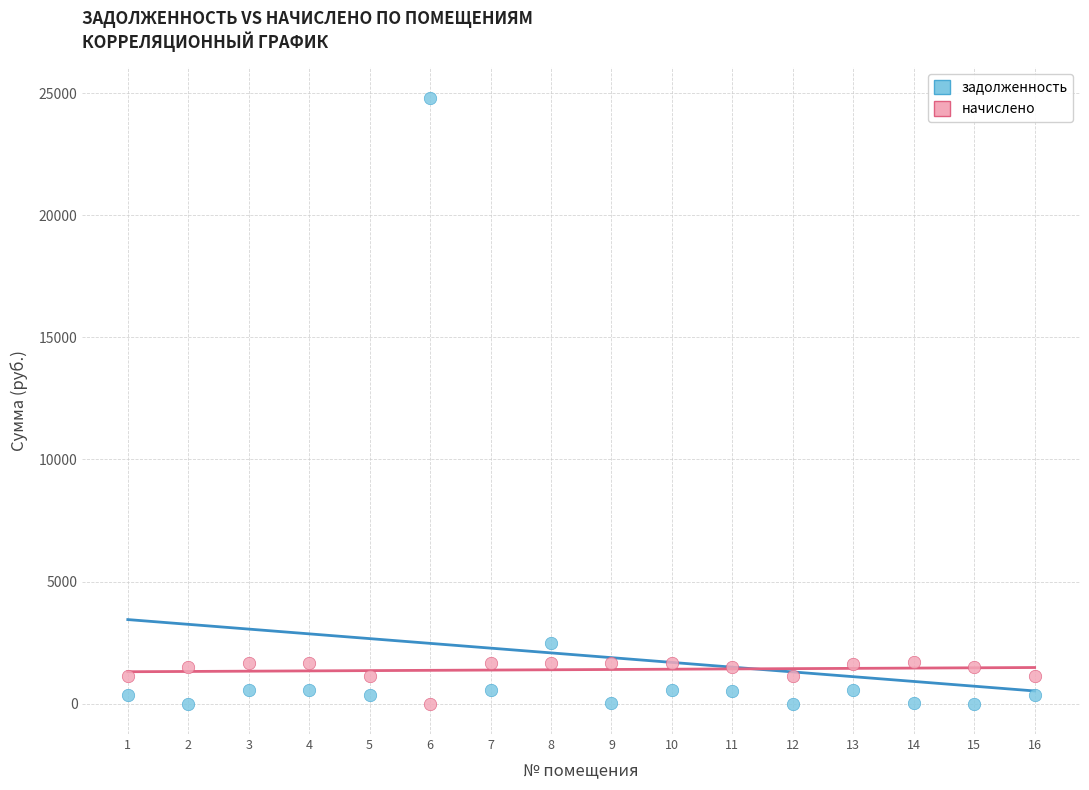

Which series has the widest spread of Y values?

задолженность